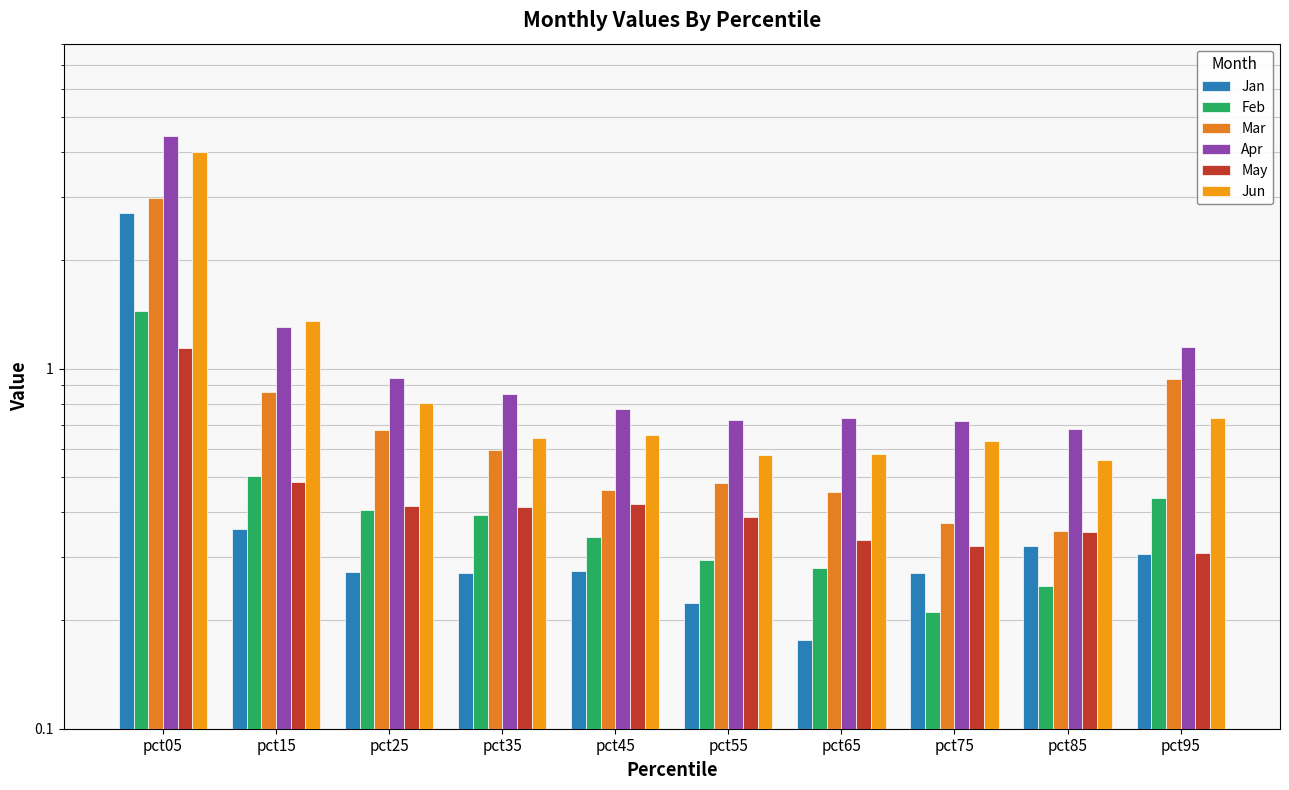

Reading left to right, transcribe all the data shown in this chart.

Jan: 2.7	0.4	0.3	0.3	0.3	0.2	0.2	0.3	0.3	0.3
Feb: 1.4	0.5	0.4	0.4	0.3	0.3	0.3	0.2	0.2	0.4
Mar: 3.0	0.9	0.7	0.6	0.5	0.5	0.5	0.4	0.4	0.9
Apr: 4.4	1.3	0.9	0.9	0.8	0.7	0.7	0.7	0.7	1.2
May: 1.1	0.5	0.4	0.4	0.4	0.4	0.3	0.3	0.4	0.3
Jun: 4.0	1.4	0.8	0.6	0.7	0.6	0.6	0.6	0.6	0.7